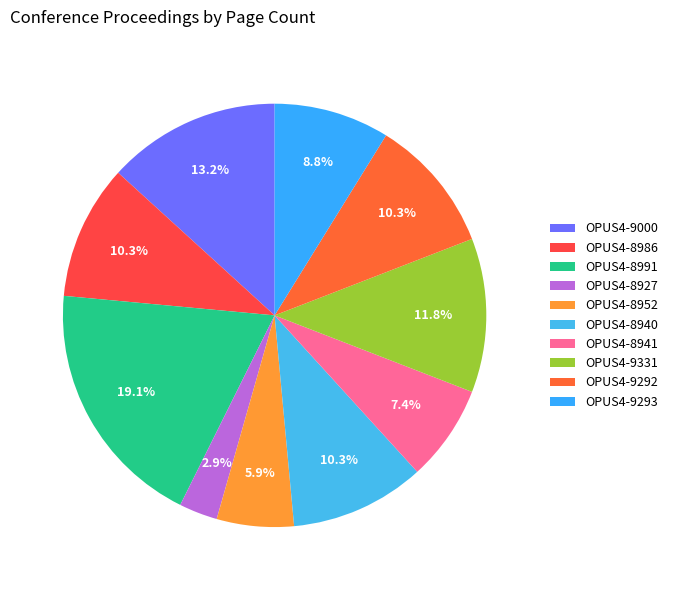

Which slice is the largest?

OPUS4-8991